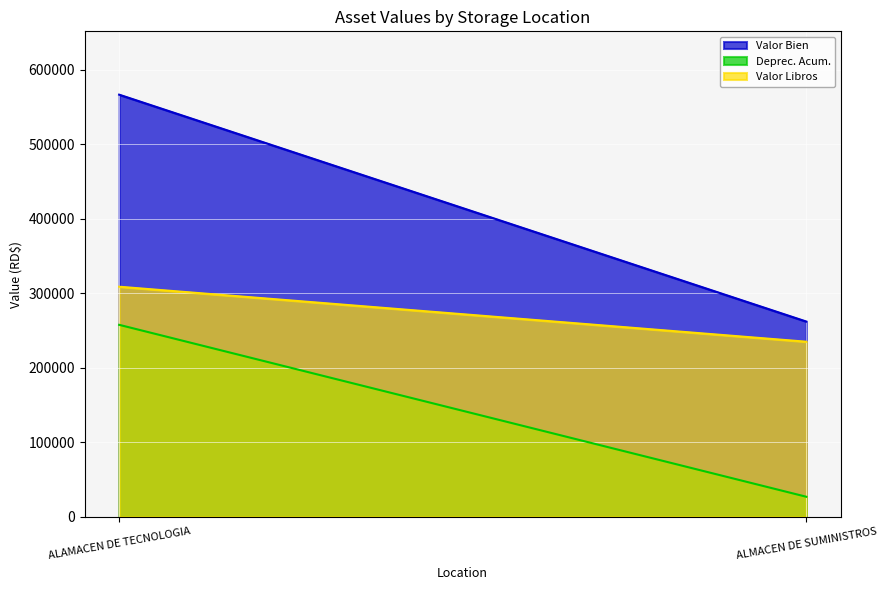

What are all the series names shown in the legend?

Valor Bien, Deprec. Acum., Valor Libros